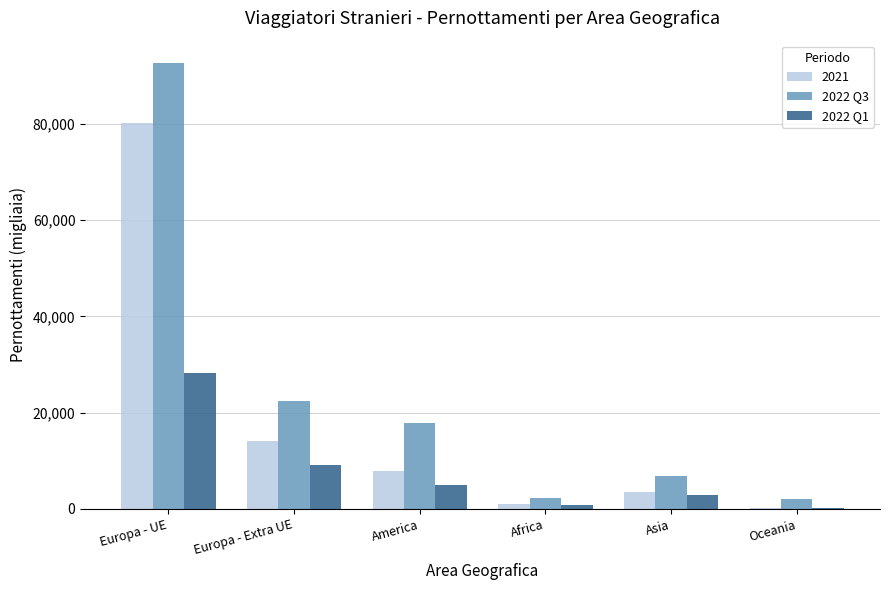

What is the sum of the 2021 values at Asia and Europa - UE?

83751.1